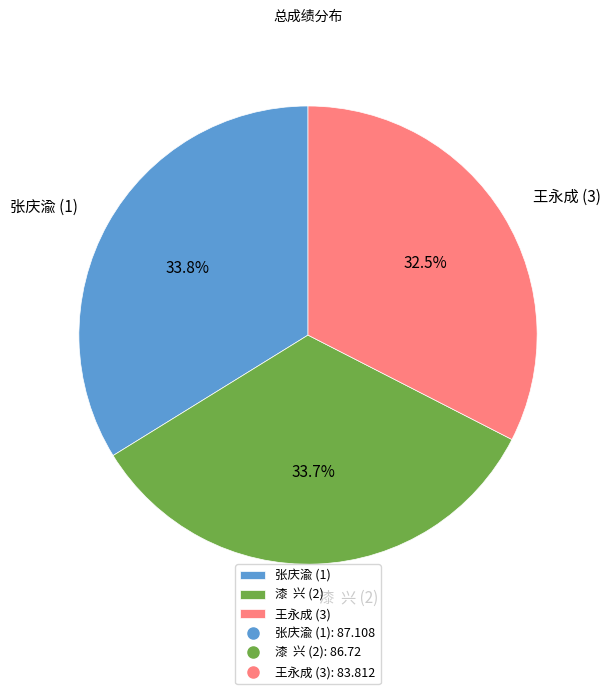

Does 张庆渝 (1) represent more than half of the total?

No